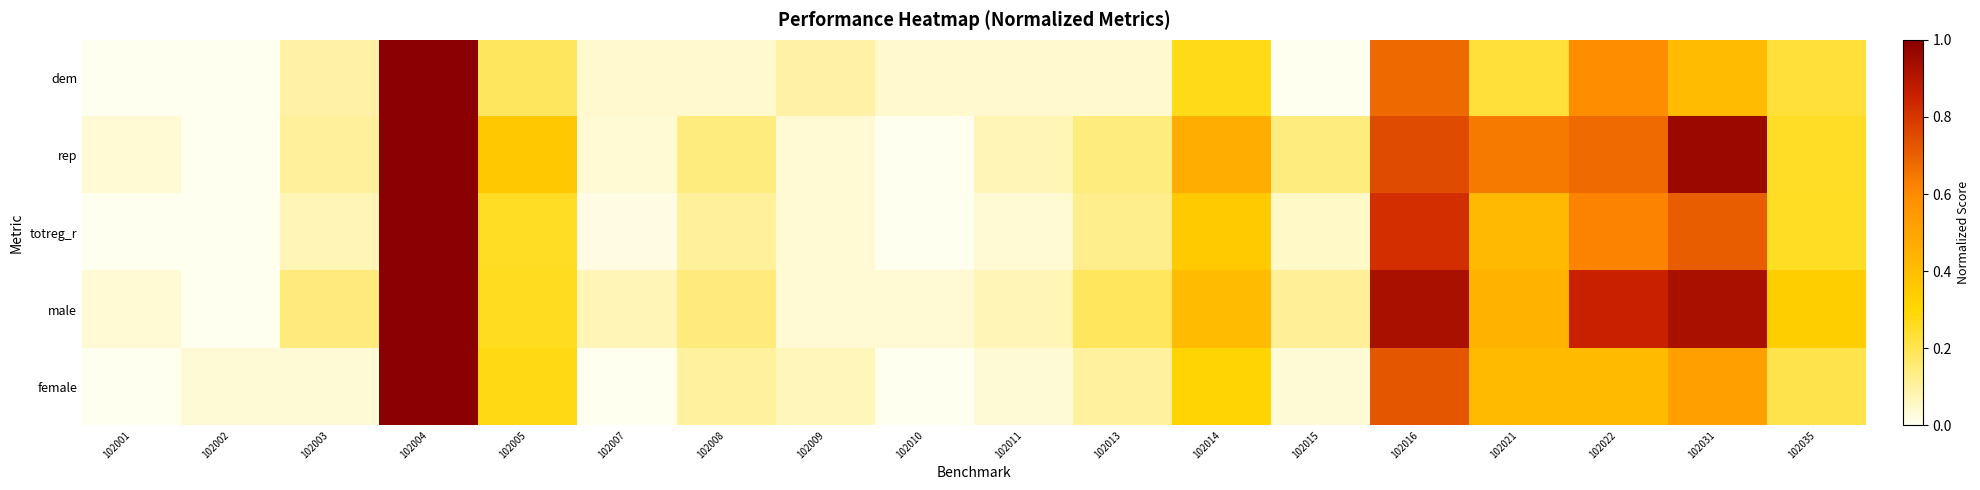

Count the number of categories in the chart.

18